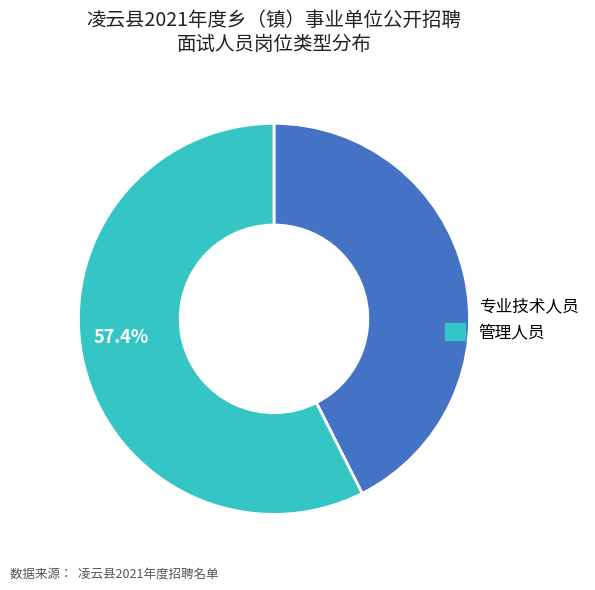

Which slice is the smallest?

专业技术人员